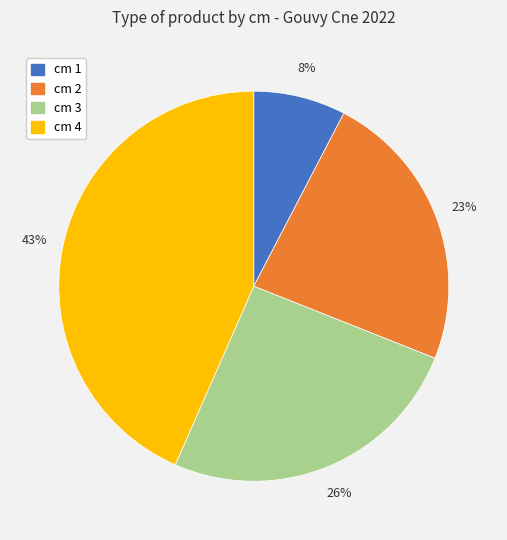

To the nearest percent, what is the average slice percentage?

25%